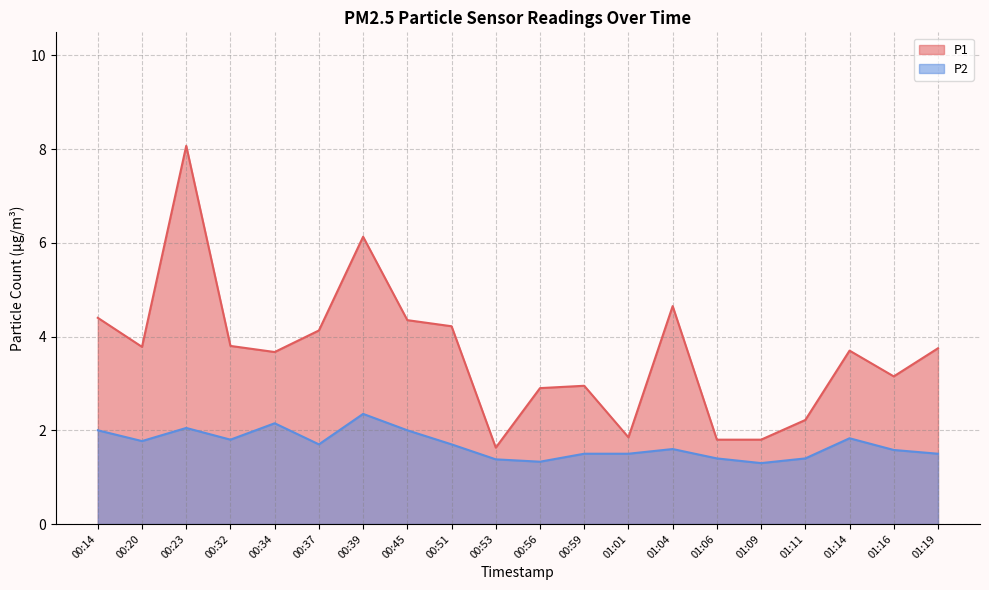

True or false: P1 and P2 cross at least once.

False